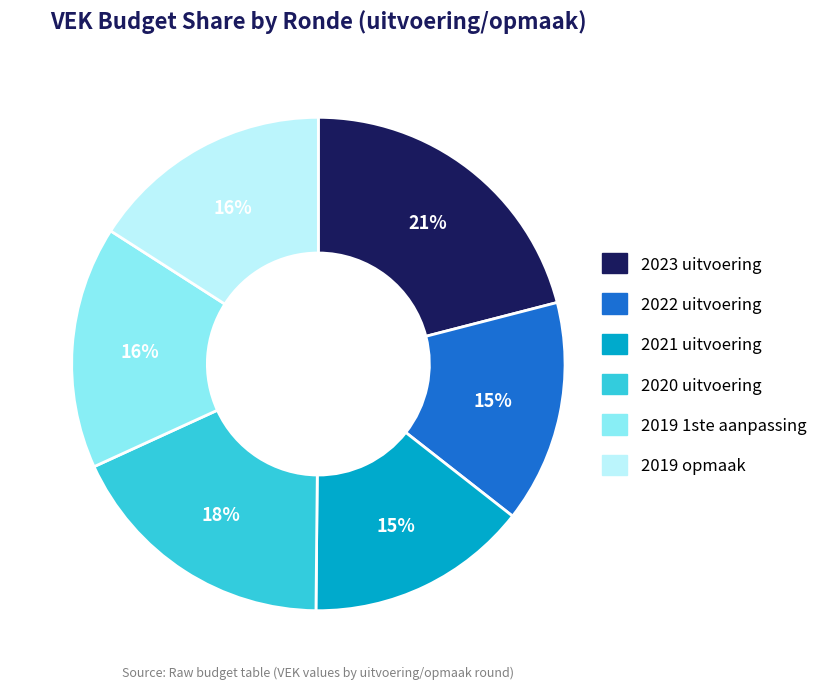

Is it true that 2023 uitvoering is 7% of the pie?

False